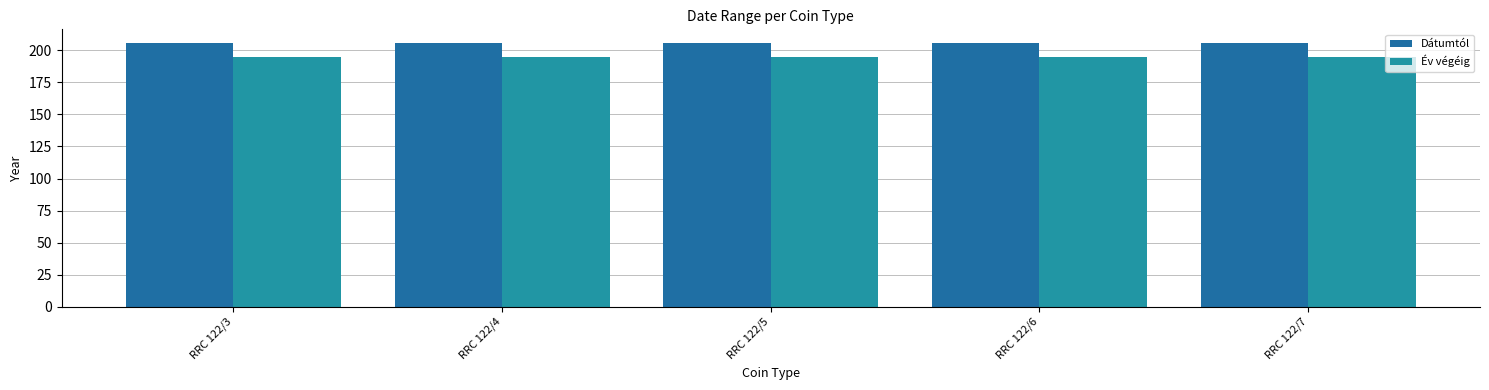

What is the total value across all series at RRC 122/4?

401